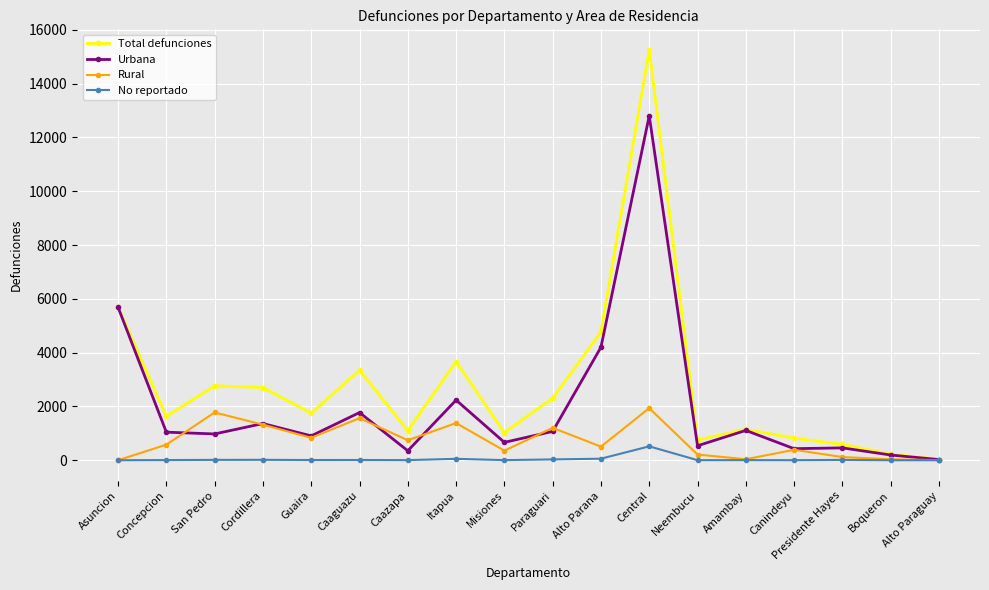

Count the number of categories in the chart.

18